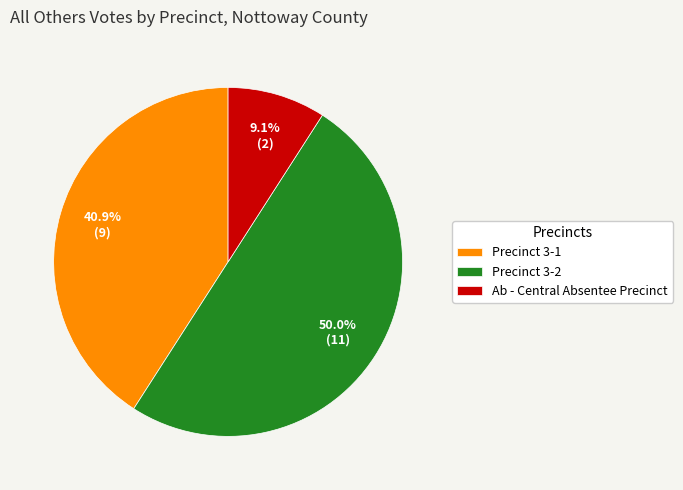

Which slice is the smallest?

Ab - Central Absentee Precinct